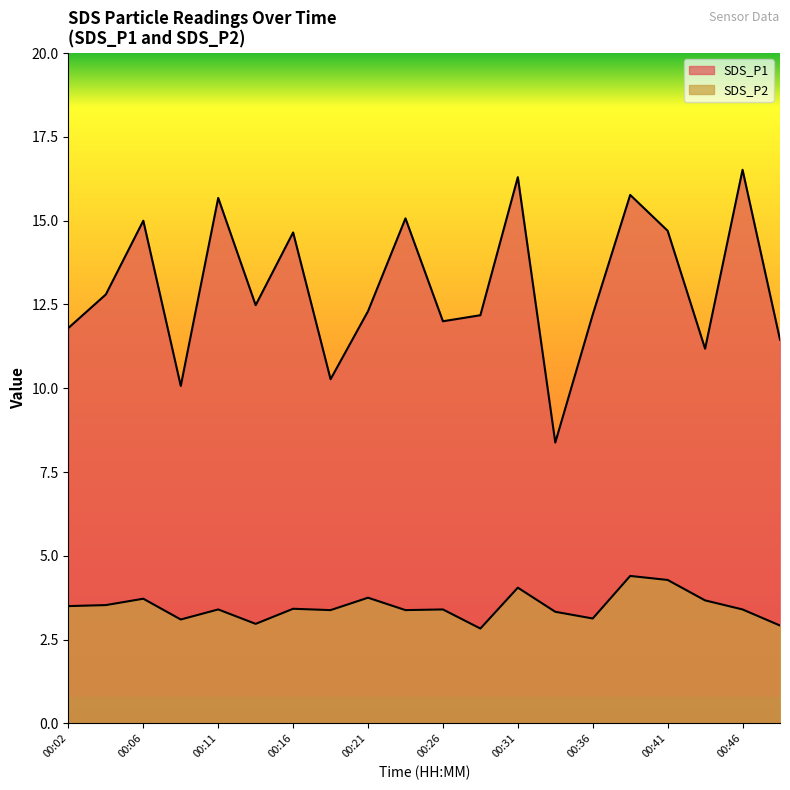

What is the sum of the SDS_P1 values at 00:29 and 00:11?

27.9